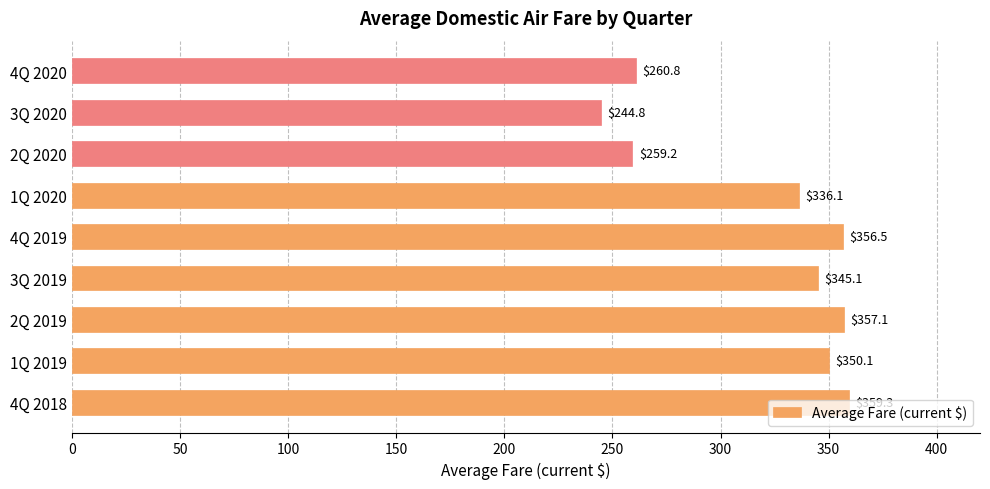

How many bars are there in total?

9